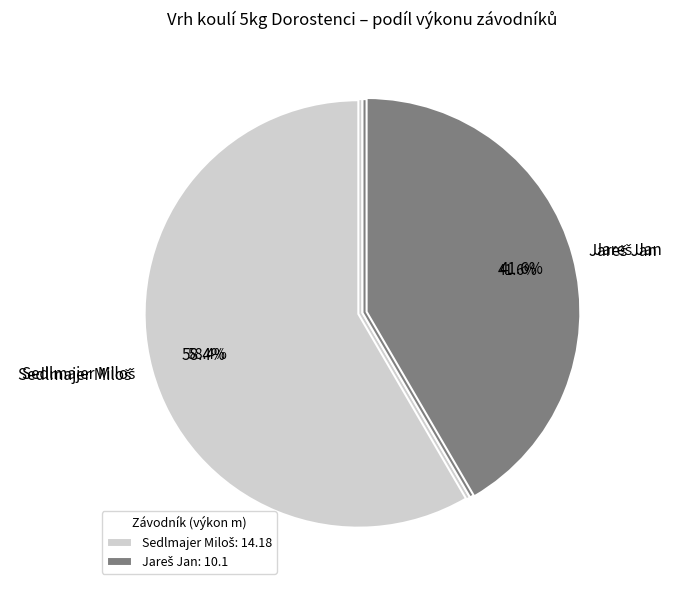

The Sedlmajer Miloš slice represents 44% of the pie. True or false?

False